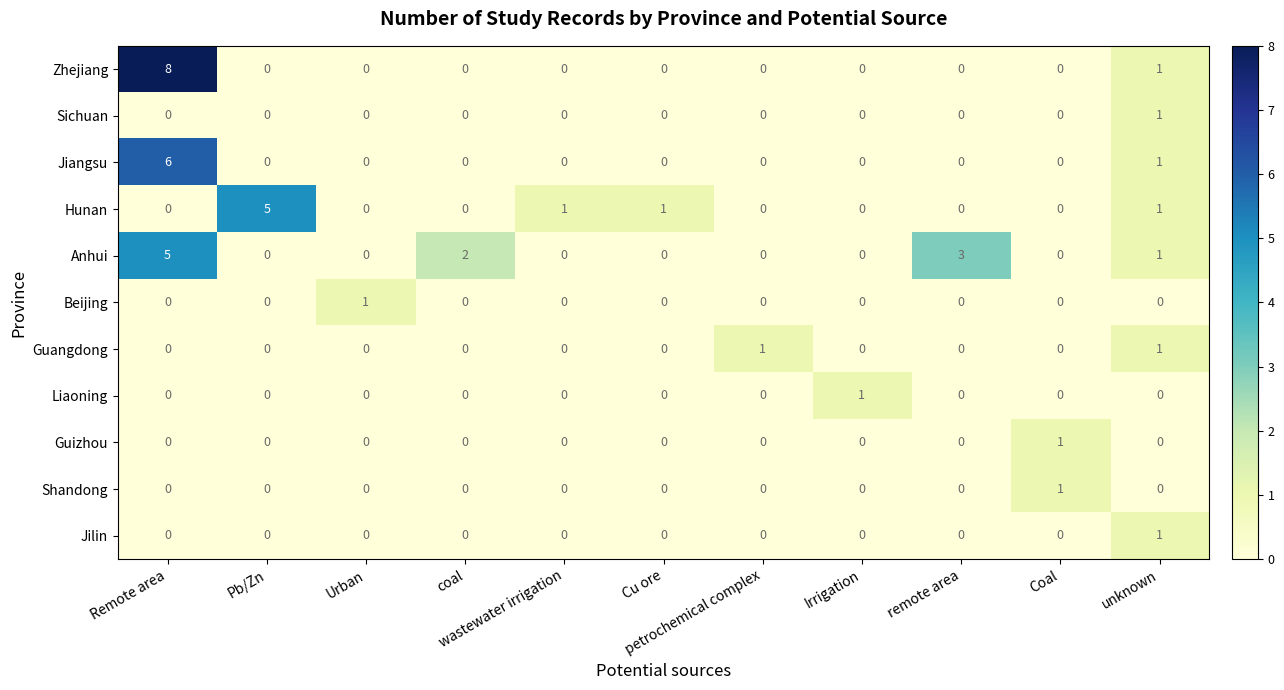

How many Hunan values are between 0 and 1?

10